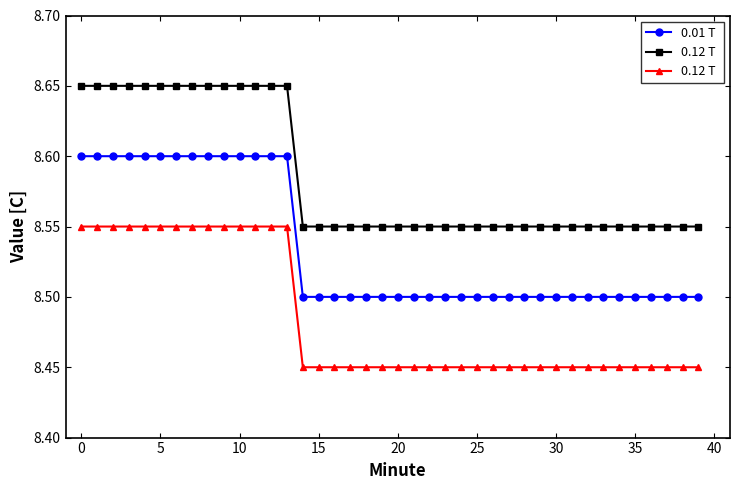

Is this an area chart (filled region under the line)?

No